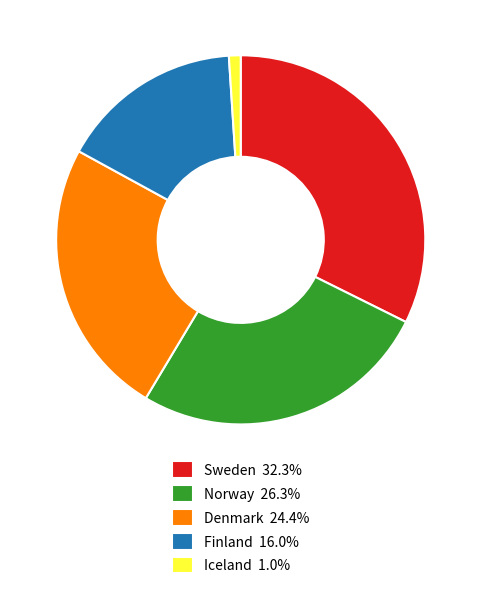

Count the number of slices in the pie.

5